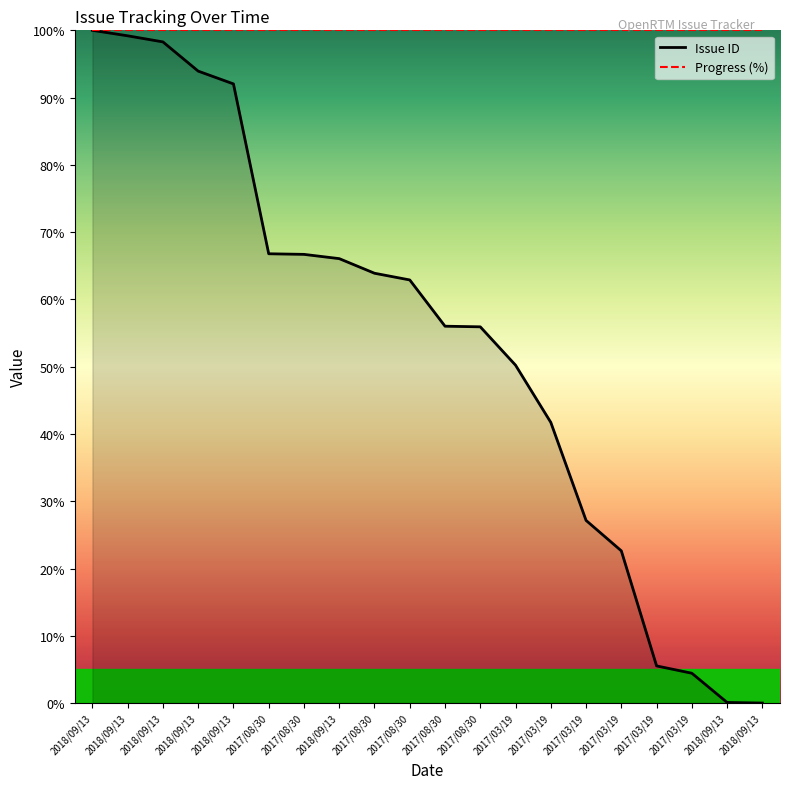

How many values are below 62?

10